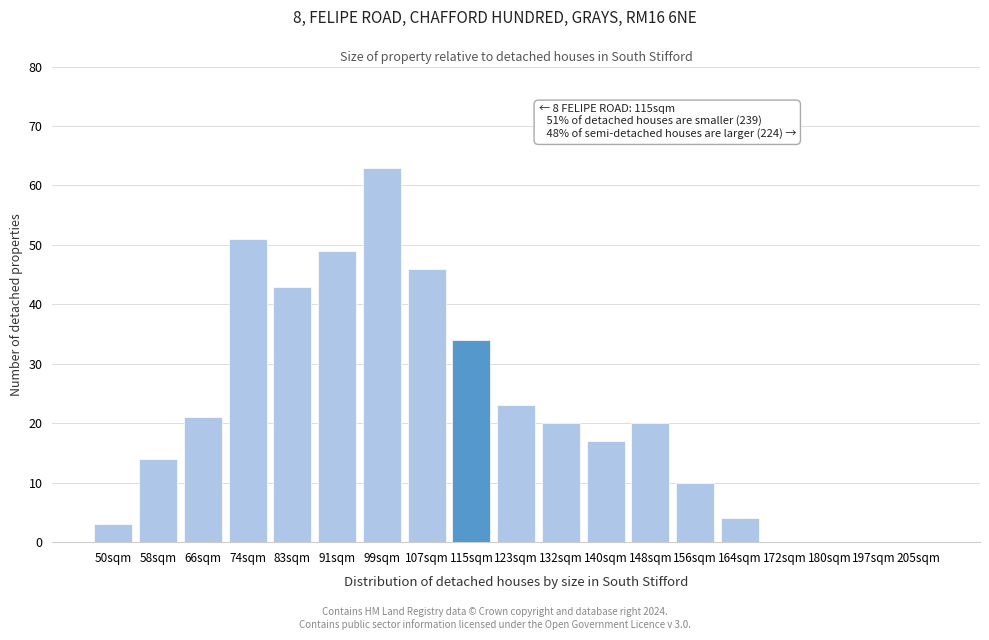

Reading left to right, transcribe all the data shown in this chart.

50sqm=3	58sqm=14	66sqm=21	74sqm=51	83sqm=43	91sqm=49	99sqm=63	107sqm=46	115sqm=34	123sqm=23	132sqm=20	140sqm=17	148sqm=20	156sqm=10	164sqm=4	172sqm=0	180sqm=0	197sqm=0	205sqm=0